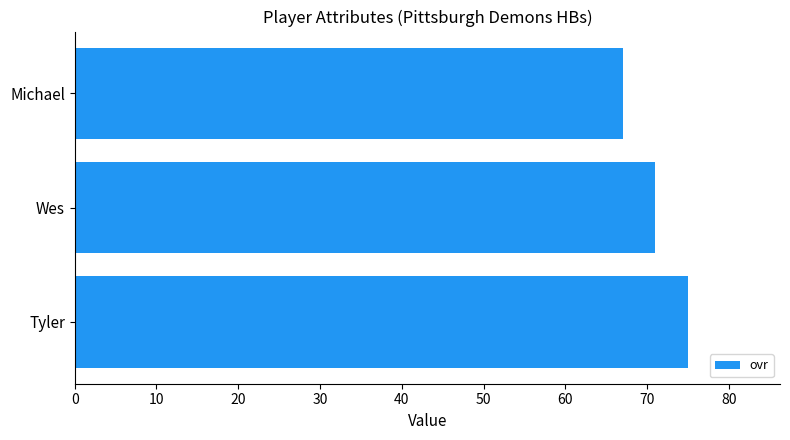

What is the greatest value displayed?

75